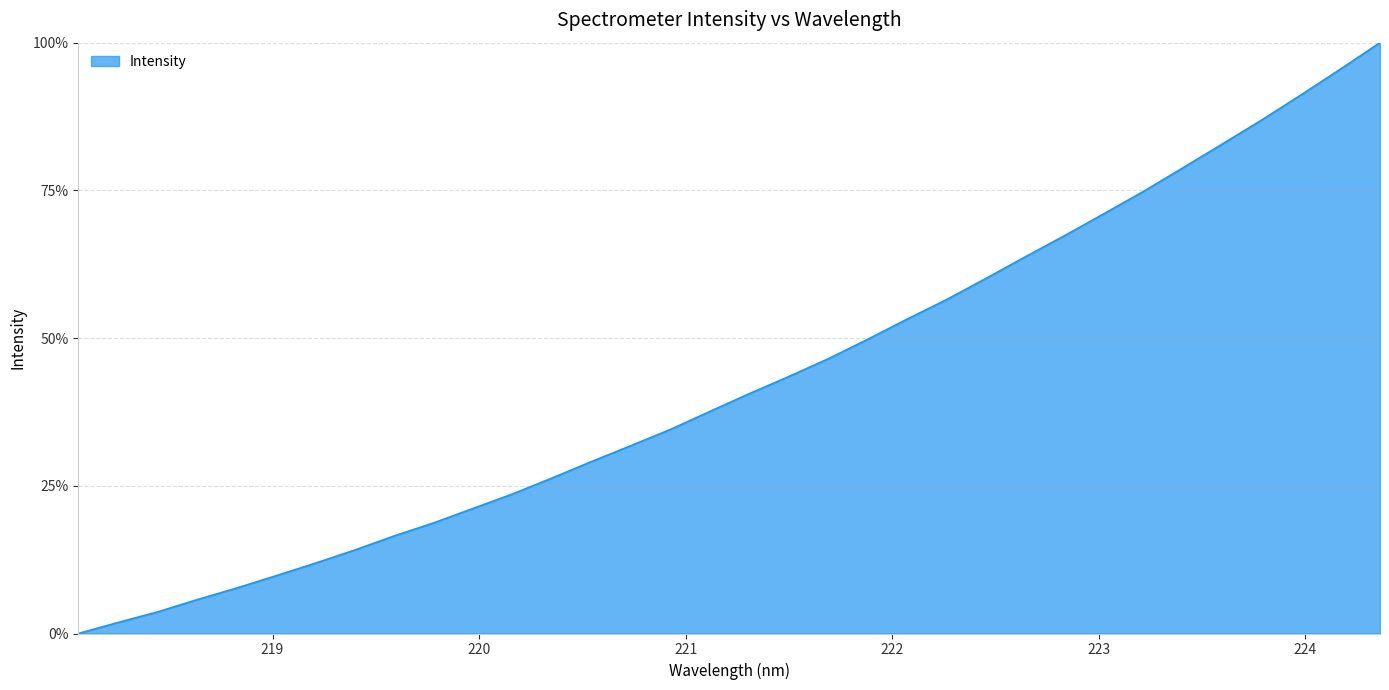

What is the difference between the second highest and minimum values?

95.5